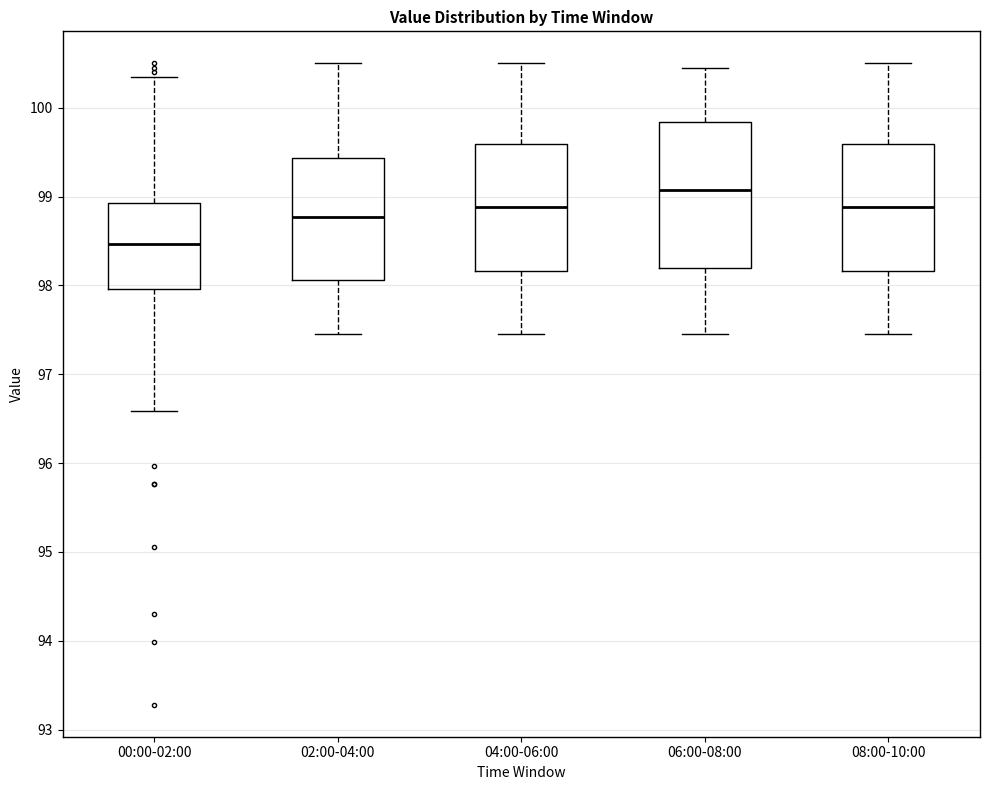

Reading left to right, read every box against the y-axis: the position of its median line, the range the box covers, and the ends of its whiskers. The values are not printed on the chart, so give them approximately, as read against the axis.

00:00-02:00: median 98.5, box 98.0 to 98.9, whiskers 96.6 to 100.4
02:00-04:00: median 98.8, box 98.1 to 99.4, whiskers 97.5 to 100.5
04:00-06:00: median 98.9, box 98.2 to 99.6, whiskers 97.5 to 100.5
06:00-08:00: median 99.1, box 98.2 to 99.8, whiskers 97.5 to 100.5
08:00-10:00: median 98.9, box 98.2 to 99.6, whiskers 97.5 to 100.5